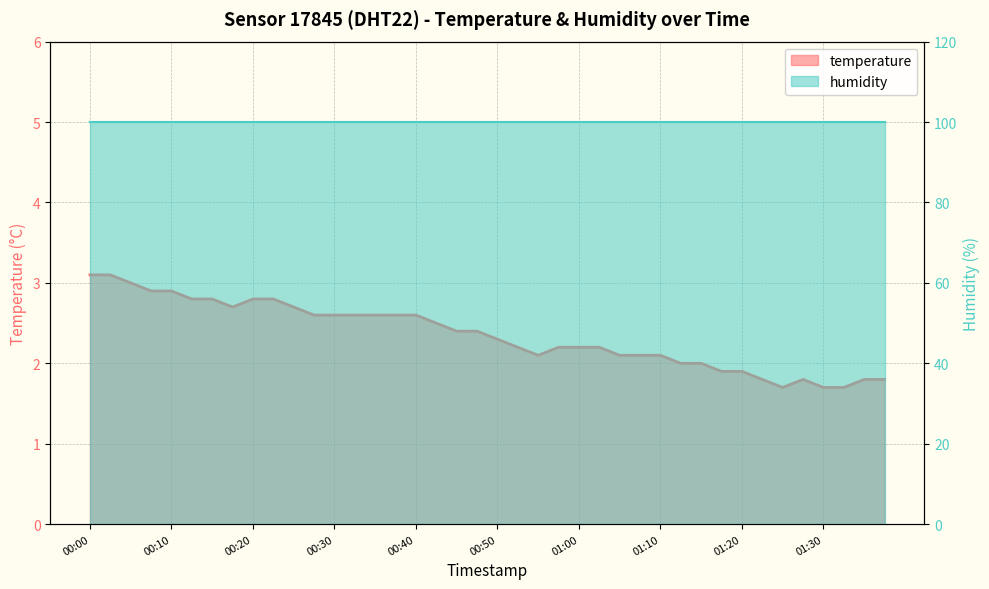

What is the maximum value shown in the chart?

3.1